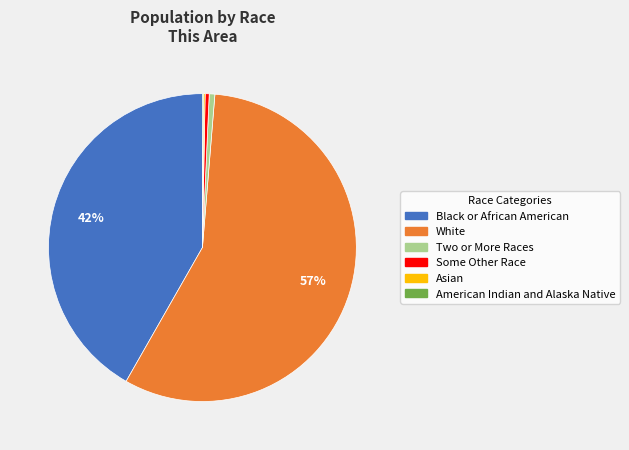

To the nearest percent, what is the average slice percentage?

17%